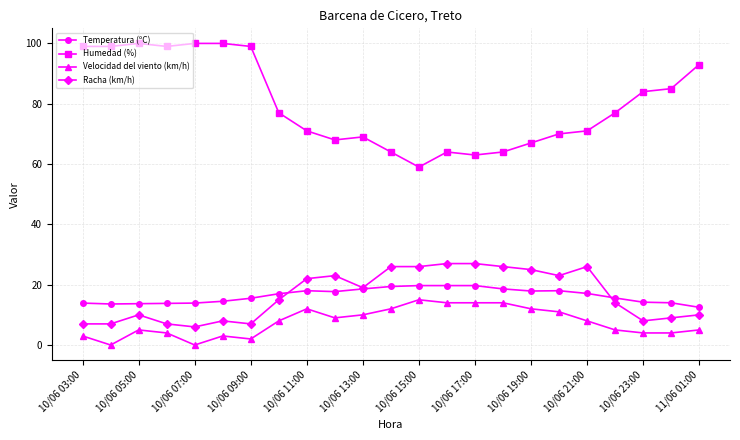

Which series has the widest spread of values?

Humedad (%)